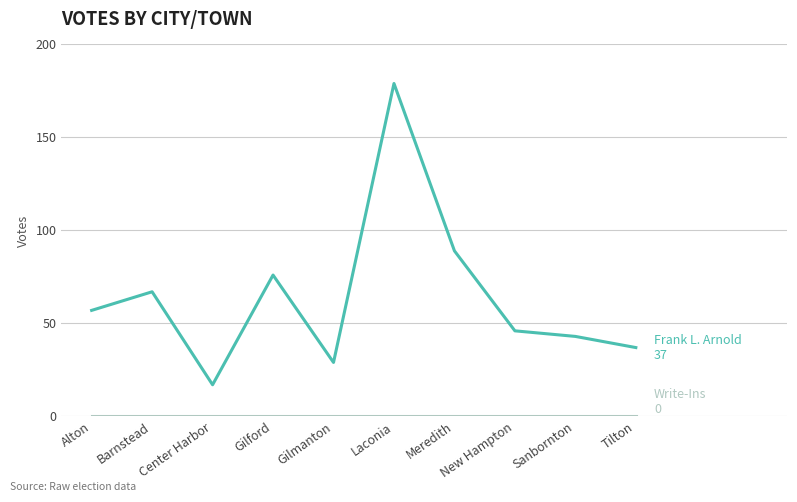

What is the difference between the highest and lowest values at Barnstead?

67